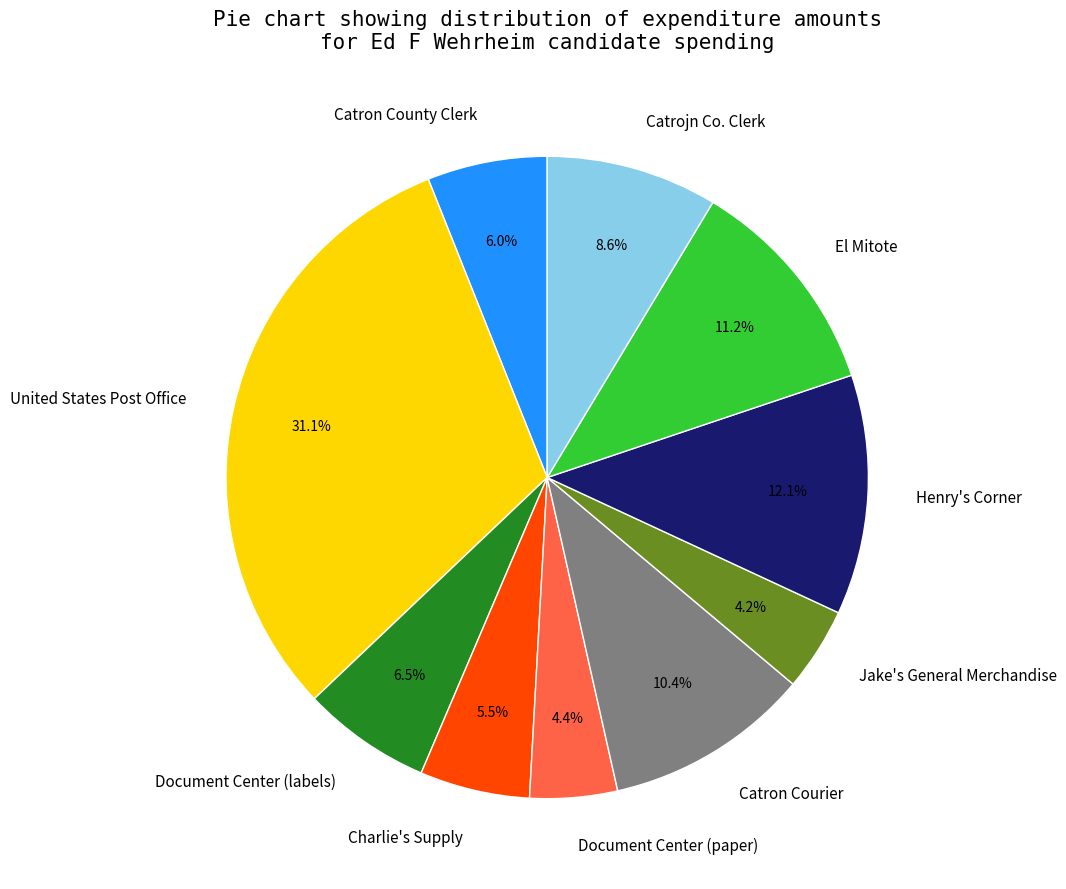

Which category has the biggest portion of the pie?

United States Post Office